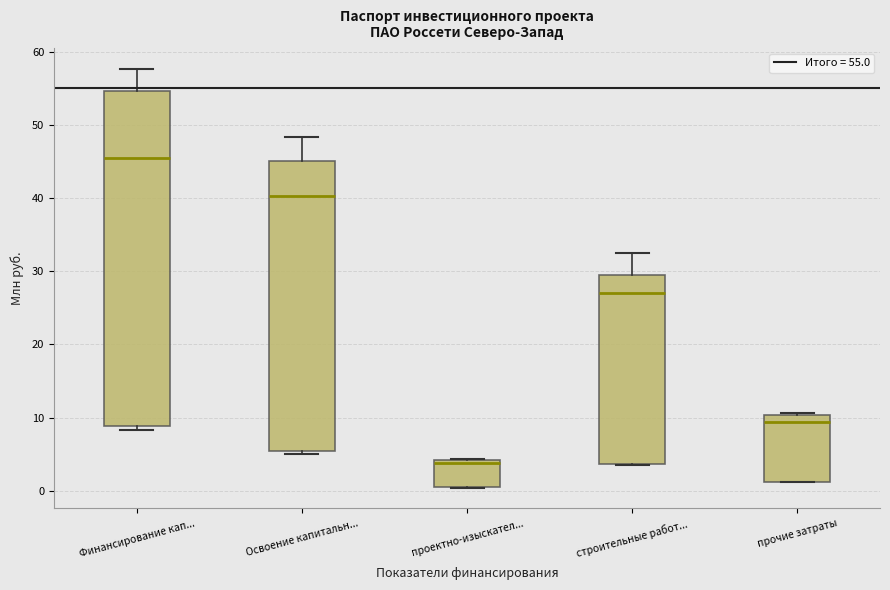

Which box's median line is the highest?

Финансирование кап...